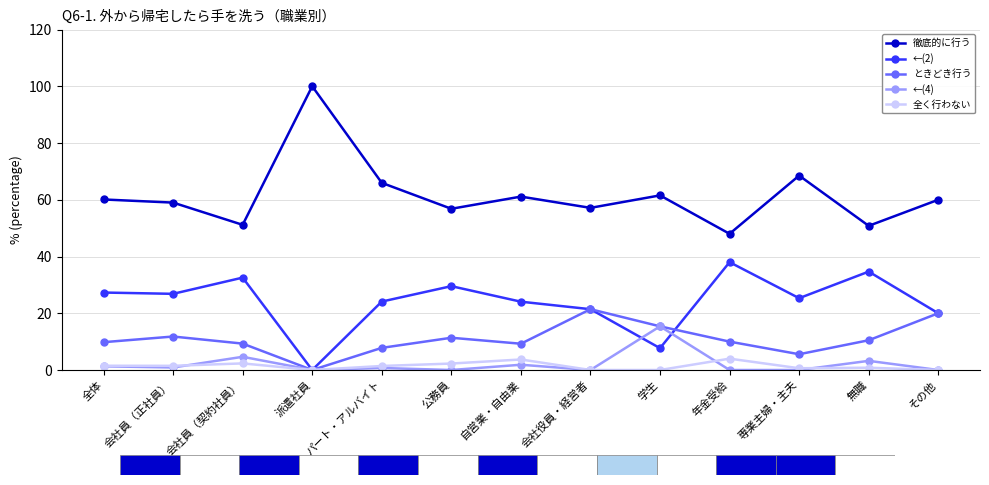

Which series changed the most between 学生 and 無職?

←(2)